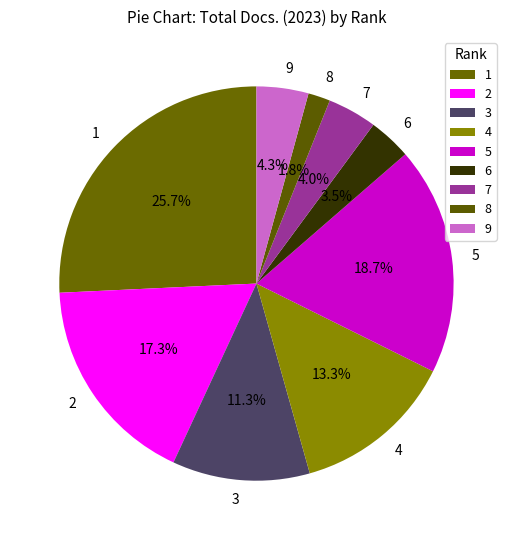

How many segments does this pie chart have?

9